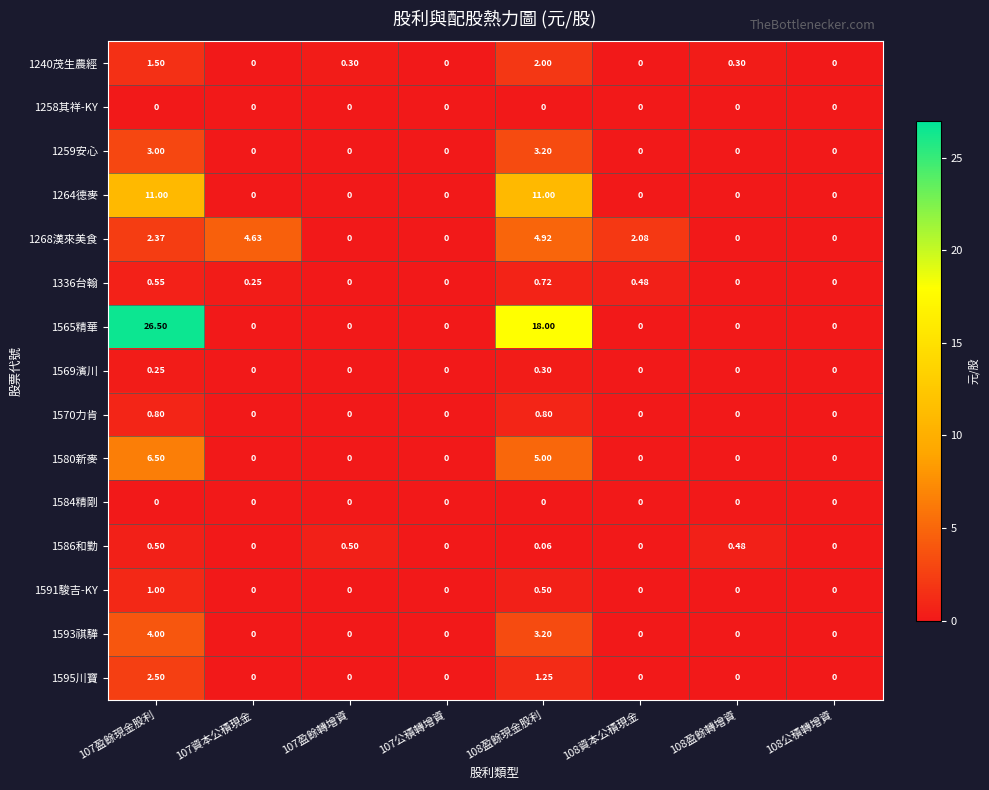

Which series changed the most between 107盈餘現金股利 and 107盈餘轉增資?

1565精華